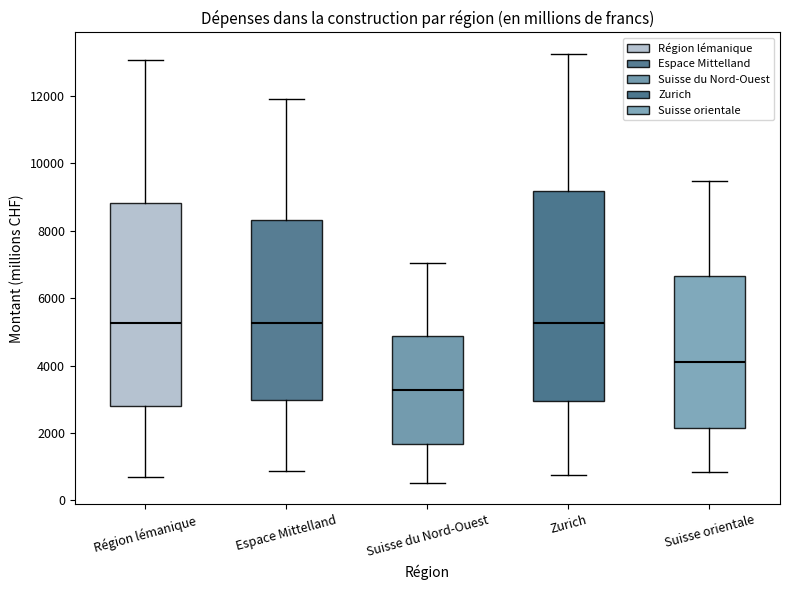

Reading left to right, transcribe this box plot: for each box, give where its median line is, the range the box spans, and where its two whiskers end, as read against the y-axis. The values are not printed on the chart, so give them approximately, as read against the axis.

Région lémanique: median 5200, box 2800 to 8800, whiskers 800 to 13000
Espace Mittelland: median 5200, box 3000 to 8400, whiskers 800 to 12000
Suisse du Nord-Ouest: median 3200, box 1600 to 4800, whiskers 600 to 7000
Zurich: median 5200, box 3000 to 9200, whiskers 800 to 13200
Suisse orientale: median 4200, box 2200 to 6600, whiskers 800 to 9400